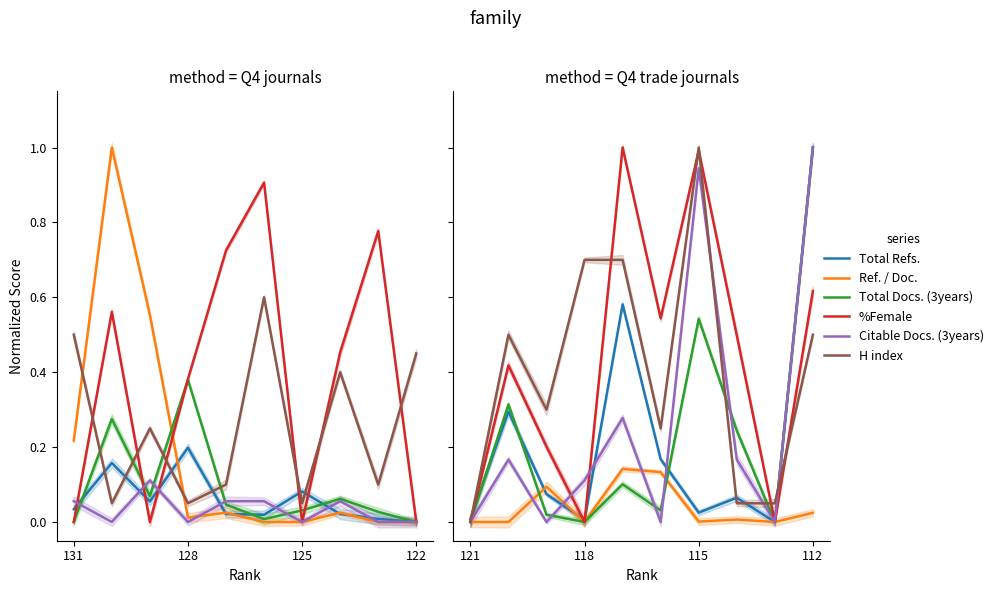

The value of Citable Docs. (3years) at 128 is 0.3. True or false?

False